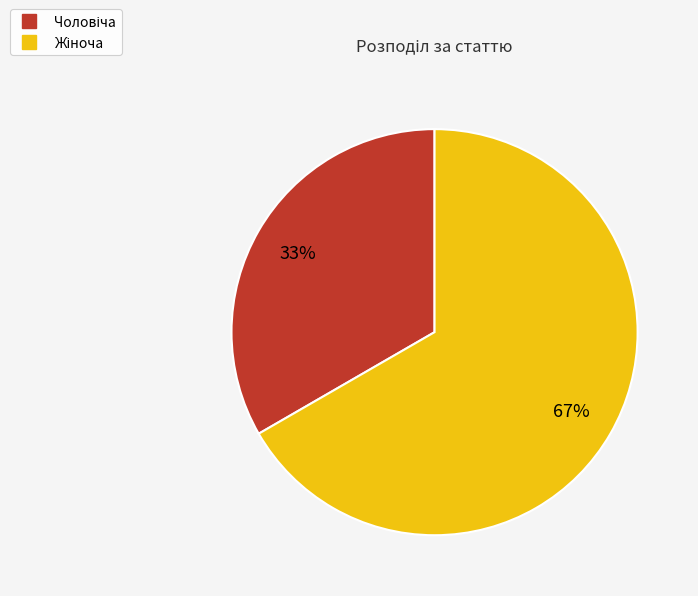

To the nearest percent, what is the average slice percentage?

50%